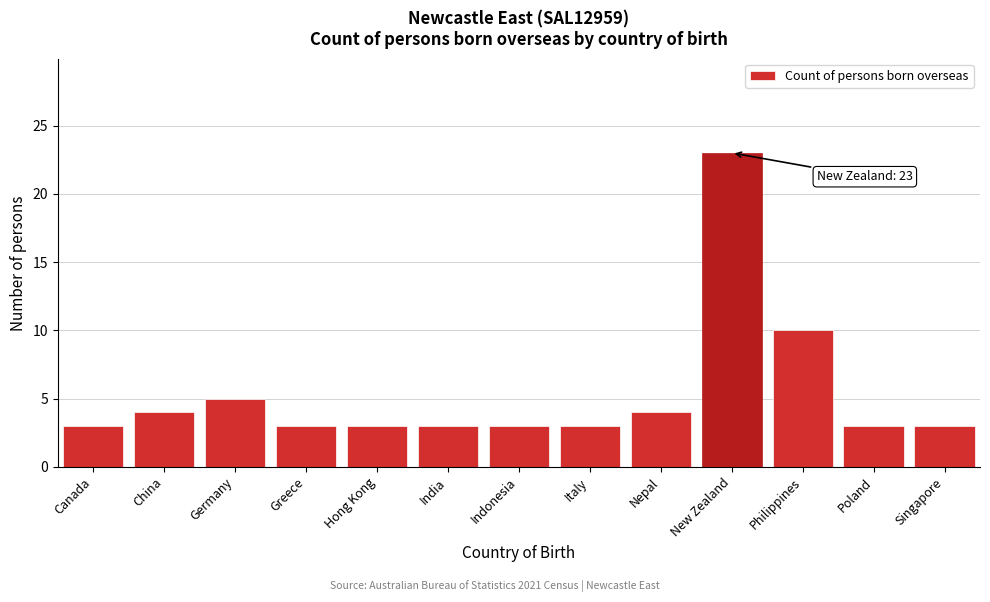

Reading right to left, extract all data points from this chart.

3	3	10	23	4	3	3	3	3	3	5	4	3